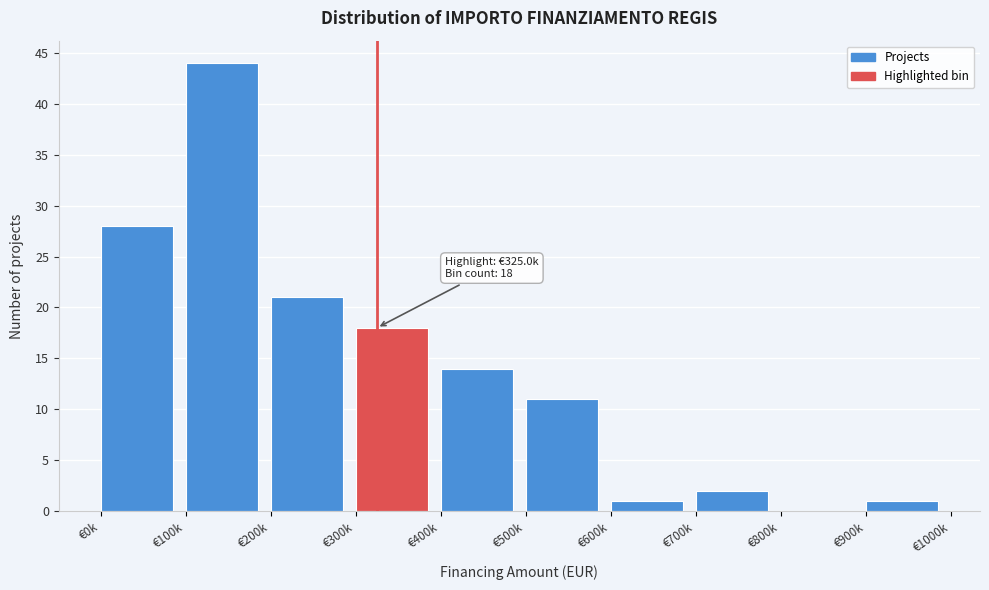

Reading right to left, extract all data points from this chart.

€900k=1	€800k=0	€700k=2	€600k=1	€500k=11	€400k=14	€300k=18	€200k=21	€100k=44	€0k=28